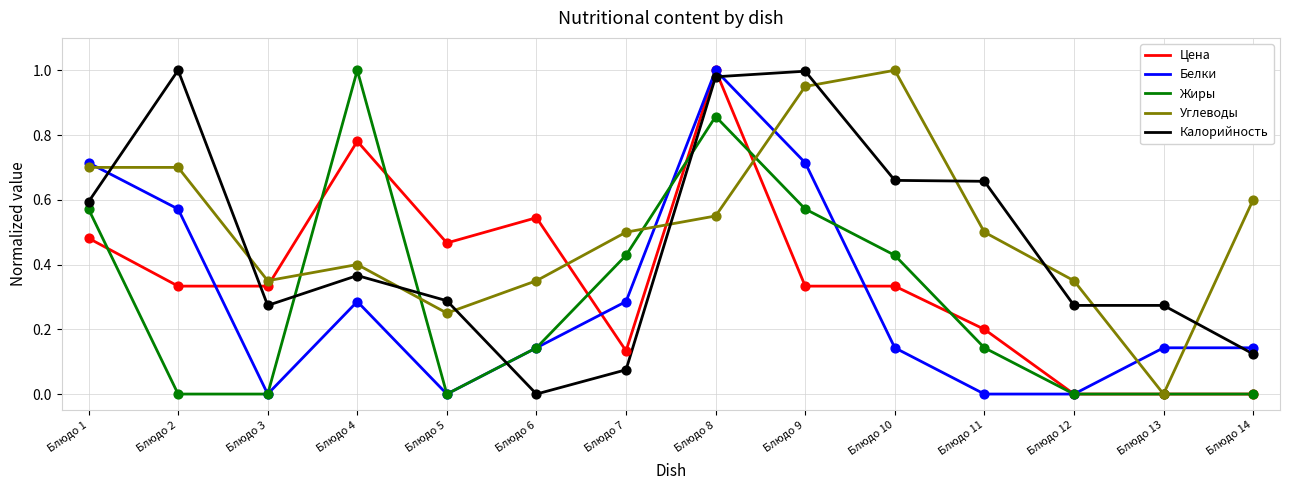

At which category is the sum across all series the highest?

Блюдо 8